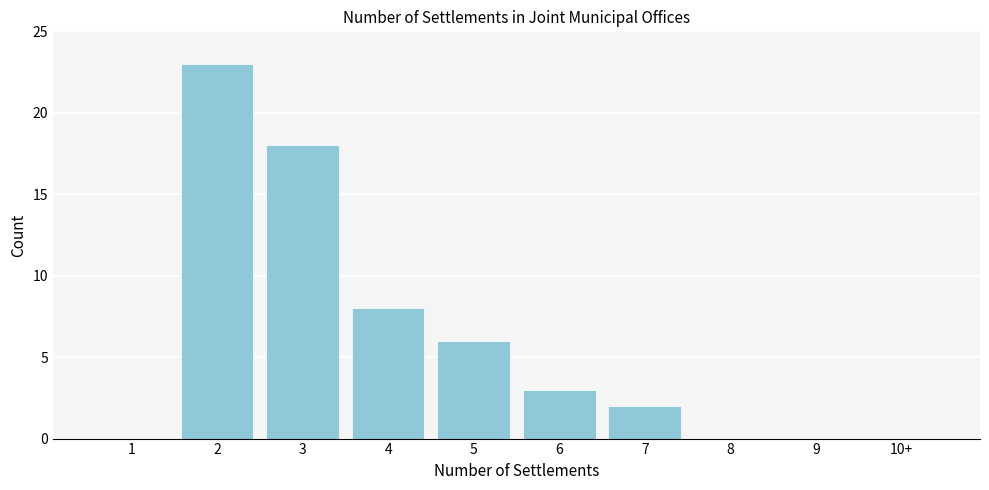

Reading left to right, list all the values displayed in this chart.

1=0	2=23	3=18	4=8	5=6	6=3	7=2	8=0	9=0	10+=0